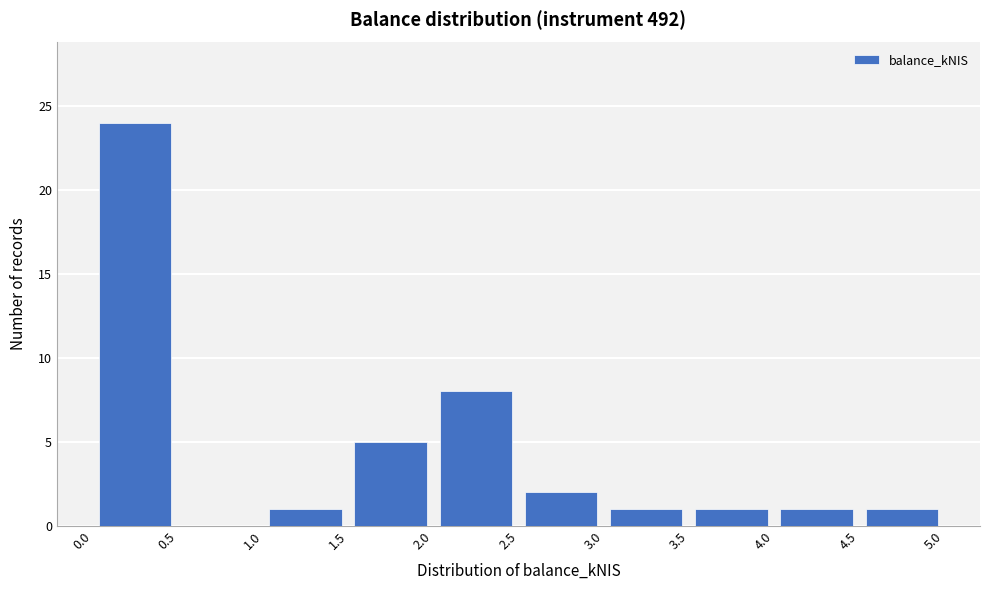

Reading left to right, list every bar in this chart as the range it spans on the x-axis followed by its height. The values are not printed on the chart, so give them approximately, as read against the axis.

0.0 to 0.5: 24
0.5 to 1.0: 0
1.0 to 1.5: 1
1.5 to 2.0: 5
2.0 to 2.5: 8
2.5 to 3.0: 2
3.0 to 3.5: 1
3.5 to 4.0: 1
4.0 to 4.5: 1
4.5 to 5.0: 1